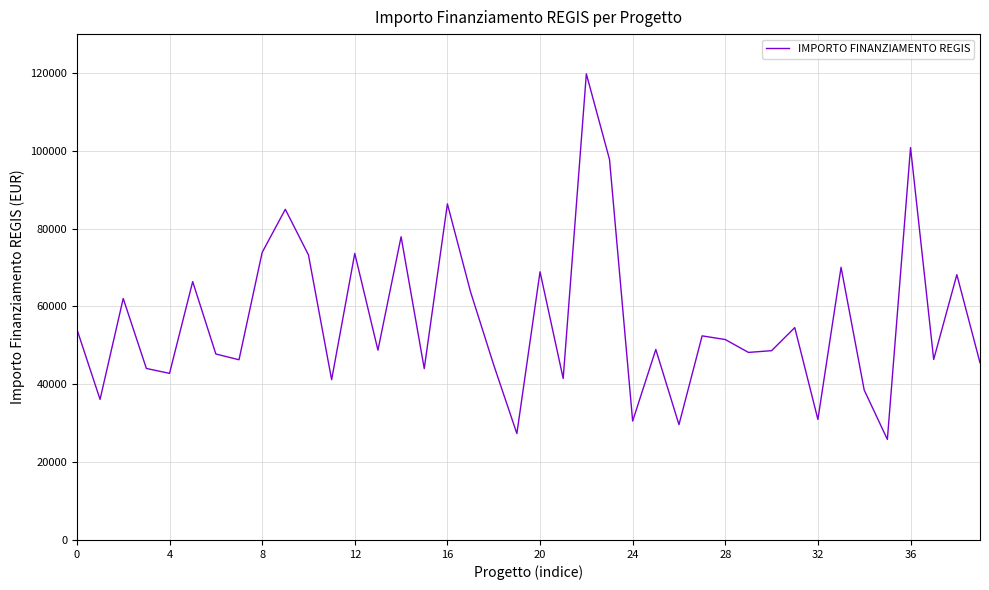

How many lines are shown in the chart?

1